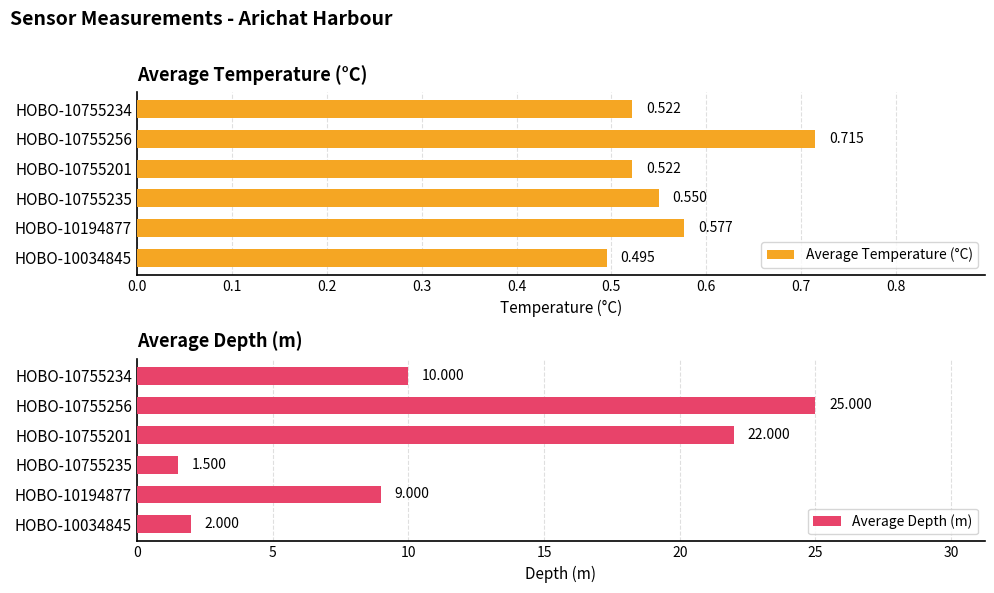

Which series has the largest range (max minus min)?

Average Depth (m)